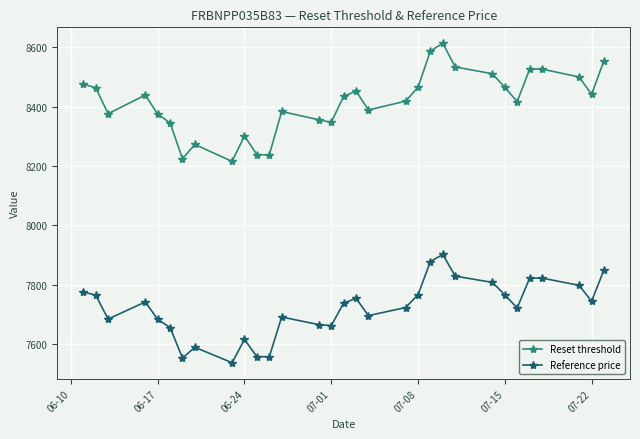

True or false: Reference price and Reset threshold intersect in this chart.

False